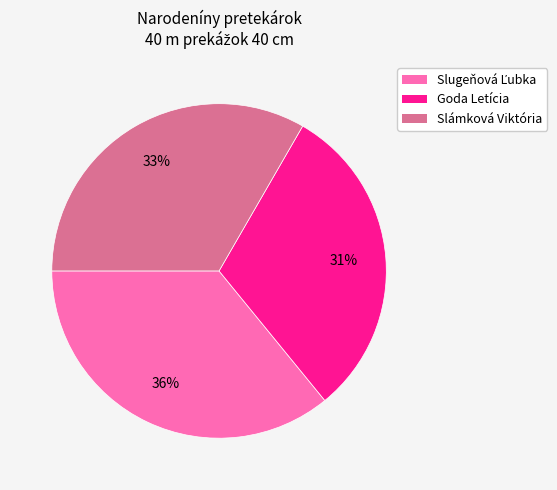

How many slices are in this pie chart?

3